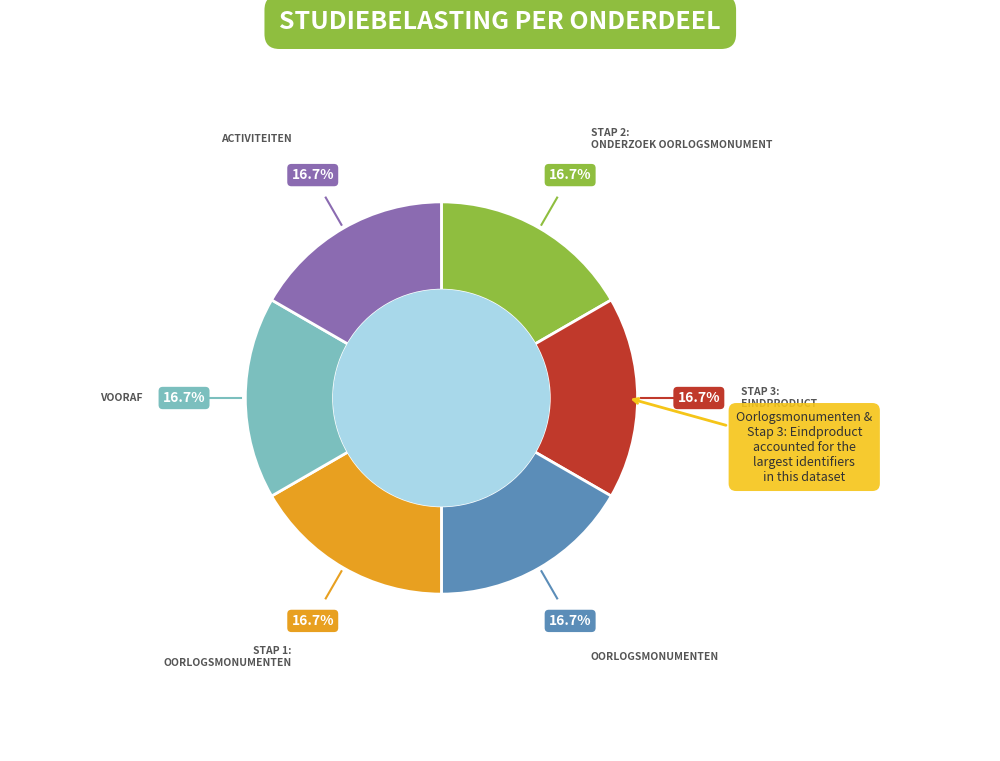

Does any single category account for the majority?

No